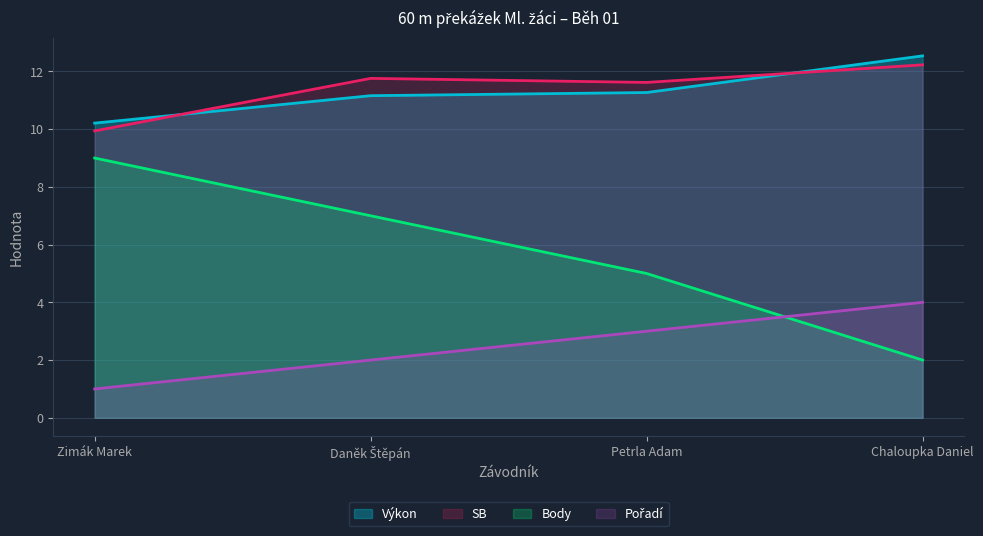

Is the value of Body at Daněk Štěpán greater than the value of SB at Petrla Adam?

No